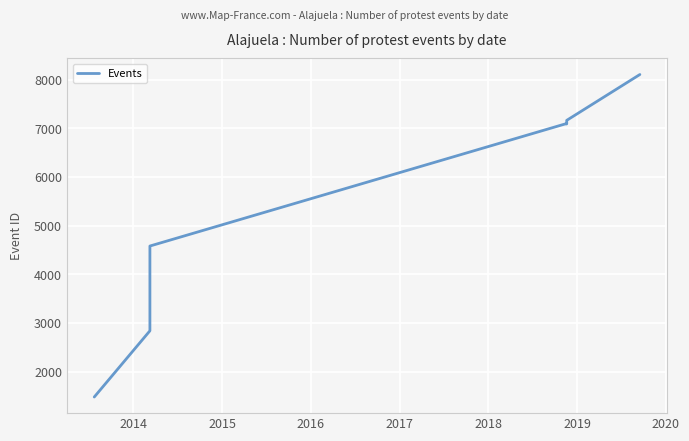

What is the value of the 6th point from the left?

7162